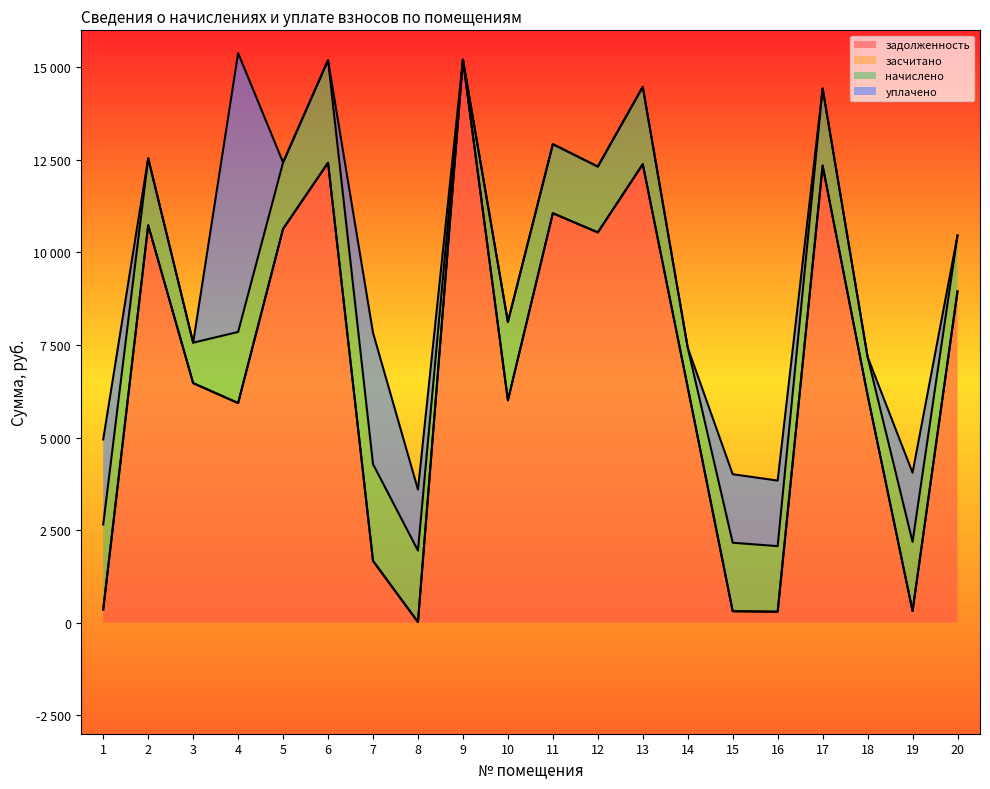

After their last crossing, which series has the higher values: начислено or засчитано?

начислено